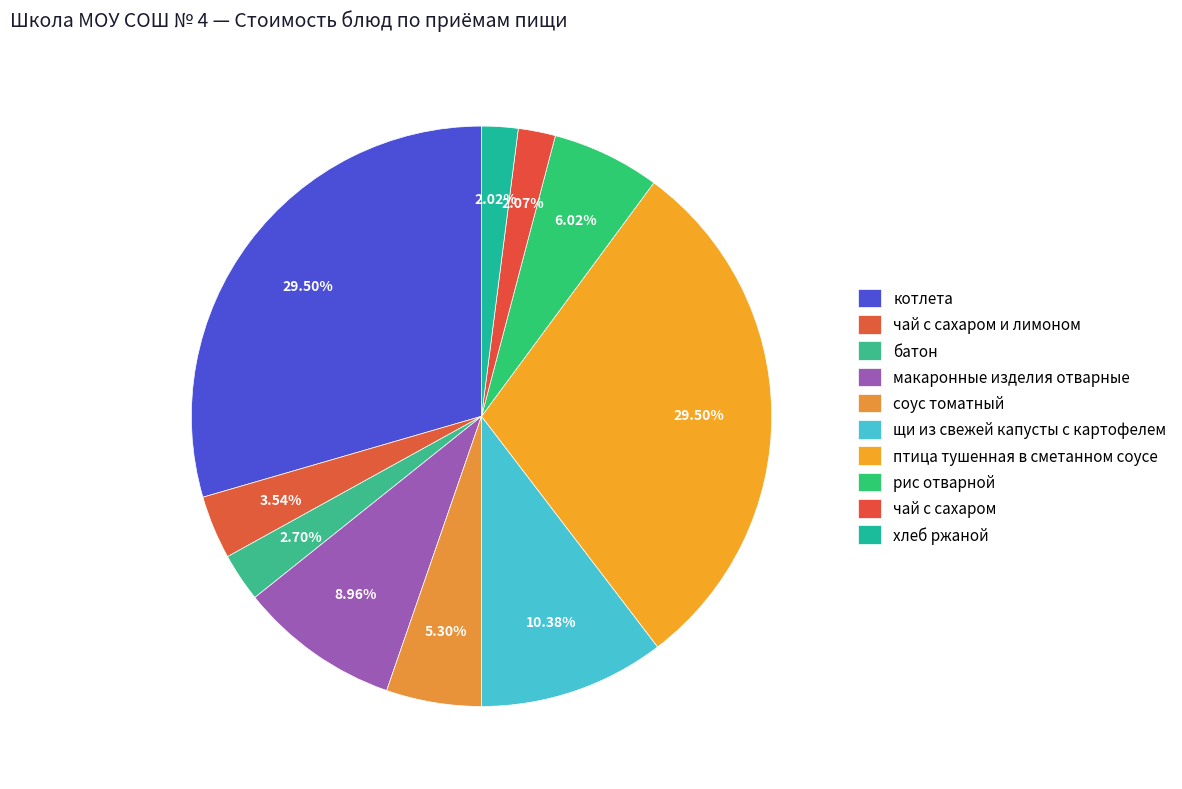

To the nearest percent, what percentage of the pie is рис отварной?

6%